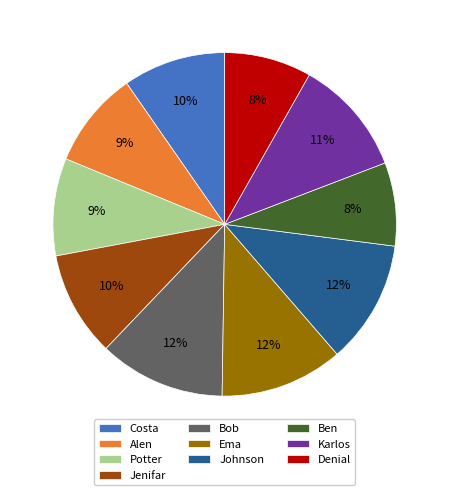

What is the ratio of the value at Potter to the value at Costa?

0.9